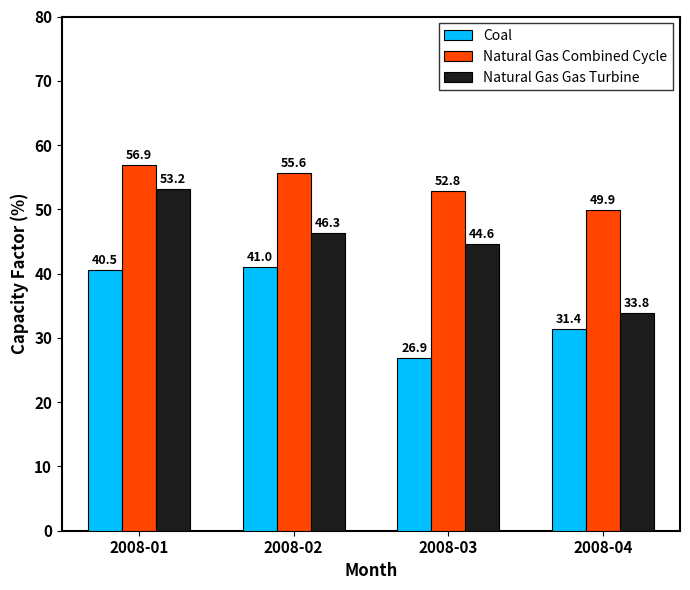

What is the greatest value displayed?

56.9